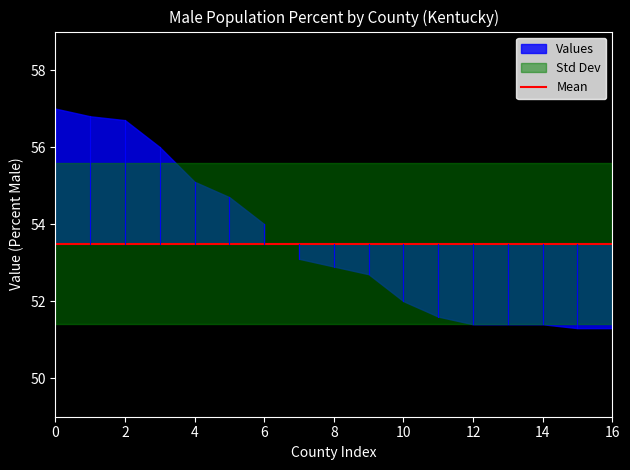

Rank the categories by value from lowest to highest.

Wolfe County, Edmonson County, Hancock County, Carroll County, Gallatin County, Pendleton County, Union County, Oldham County, Clay County, Christian County, Menifee County, Lyon County, McCreary County, Martin County, Lee County, Elliott County, Morgan County